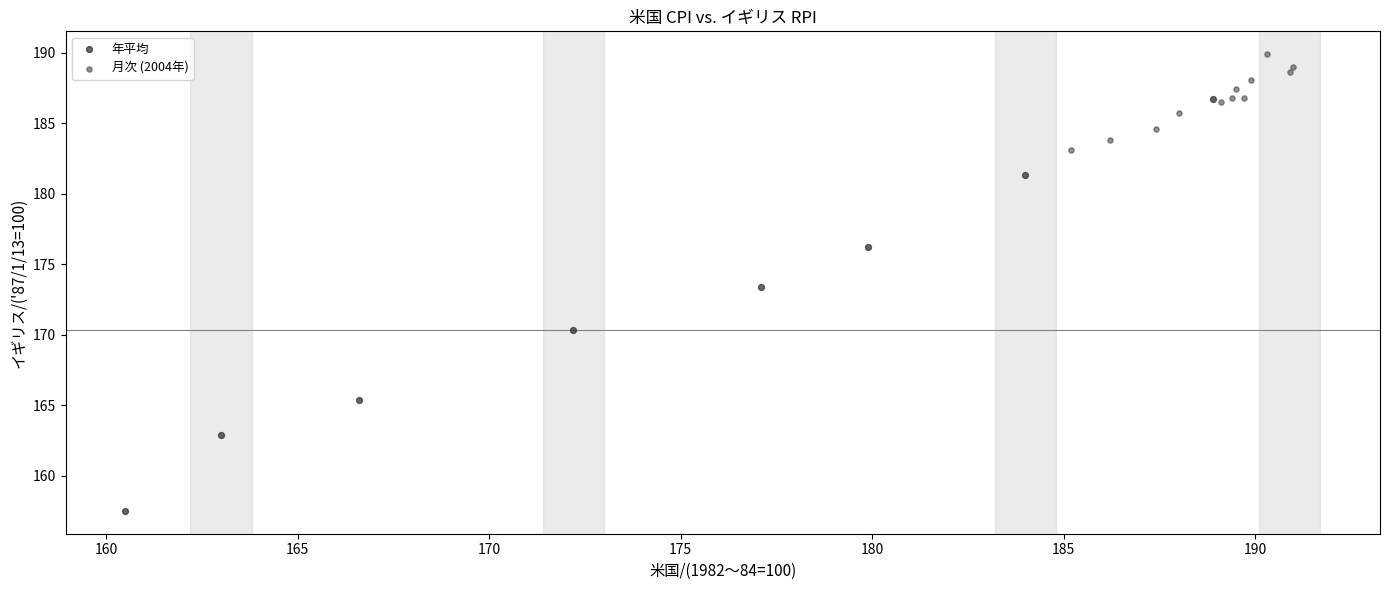

Which series contains the highest Y value?

月次 (2004年)